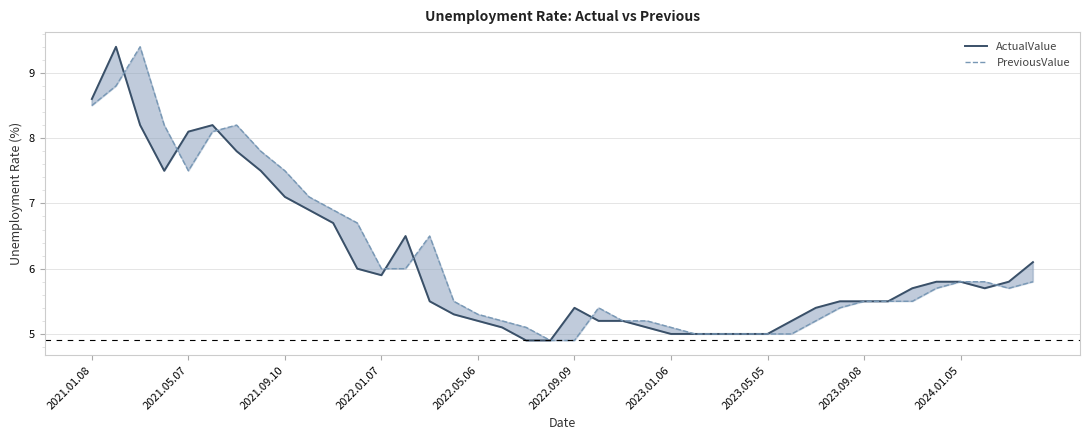

What is the smallest value displayed?

4.9